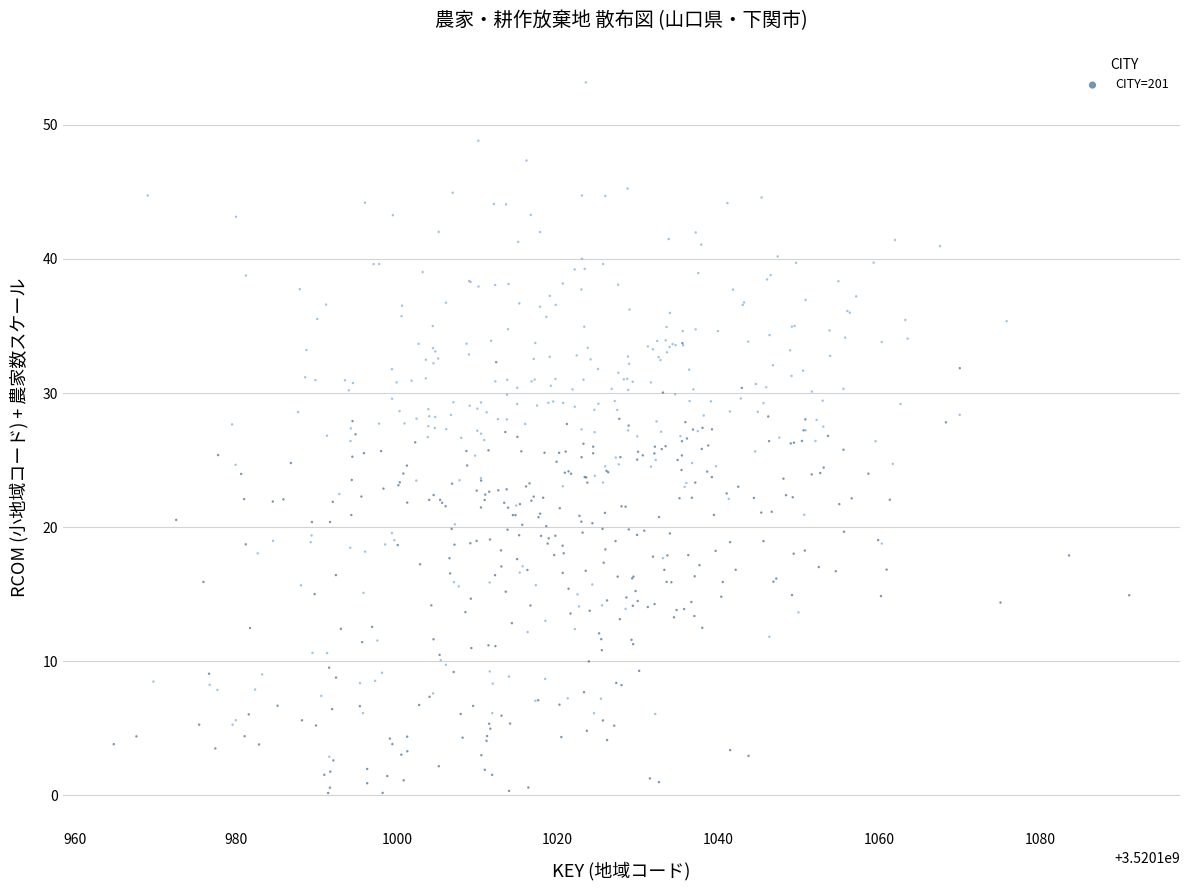

What is the range of X values (max minus min)?

126.2